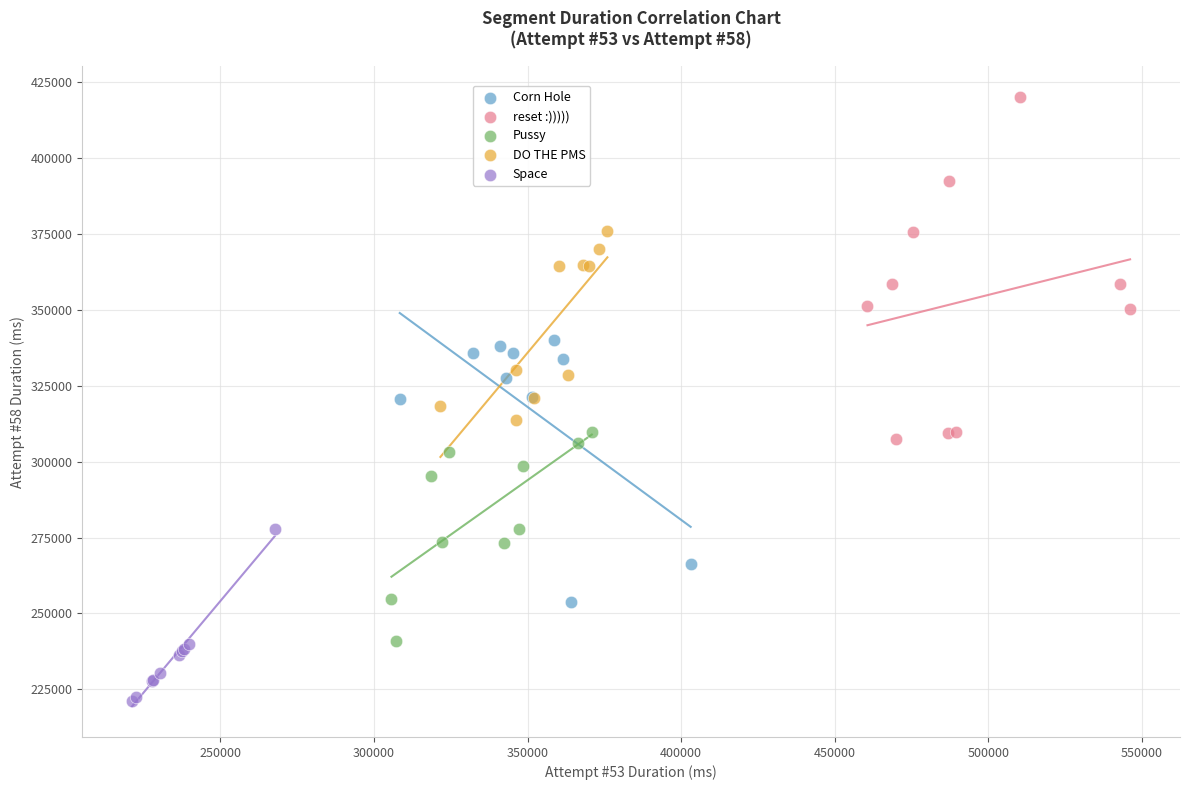

Which series has the widest spread of Y values?

reset :)))))